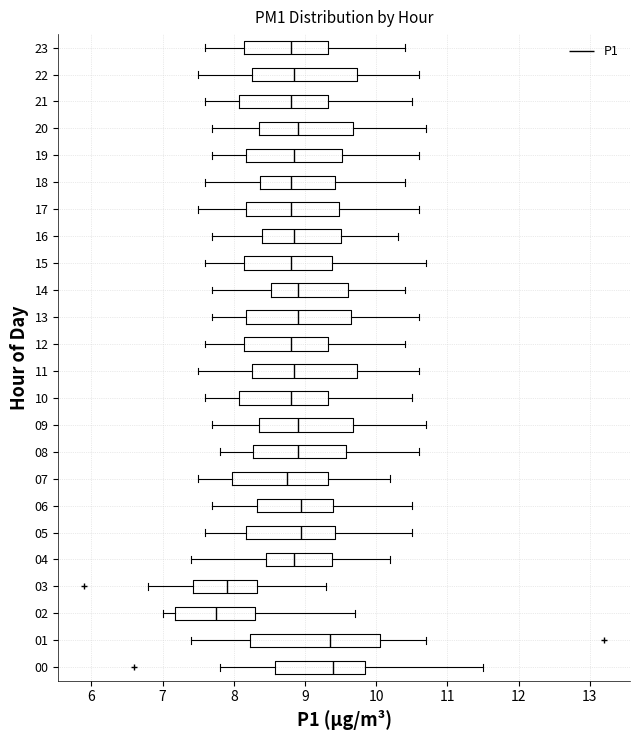

Comparing the boxes themselves (not the whiskers), which one is the widest?

01